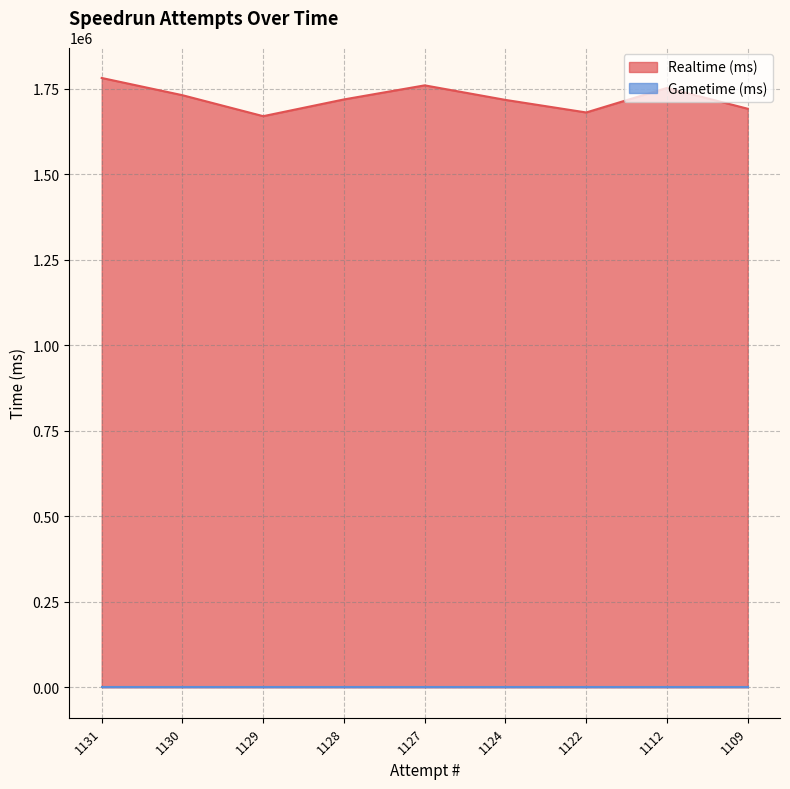

True or false: there are more than 0 points higher than both neighbors.

True